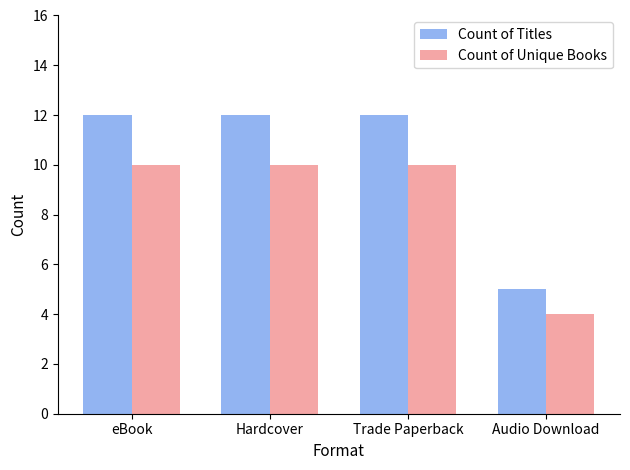

Reading left to right, what are all the values shown in this chart?

Count of Titles: 12	12	12	5
Count of Unique Books: 10	10	10	4